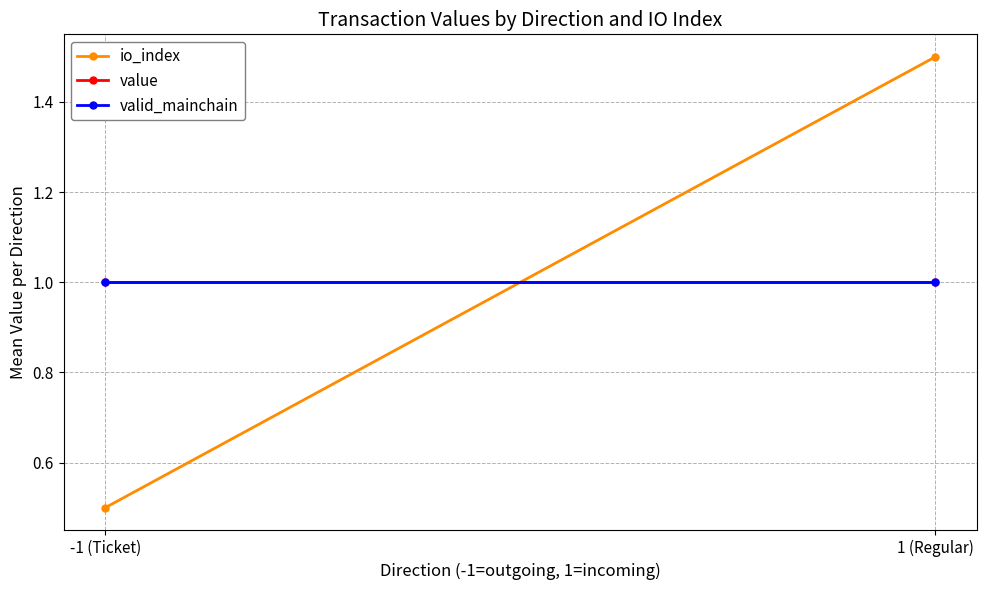

What is the greatest value displayed?

1.5